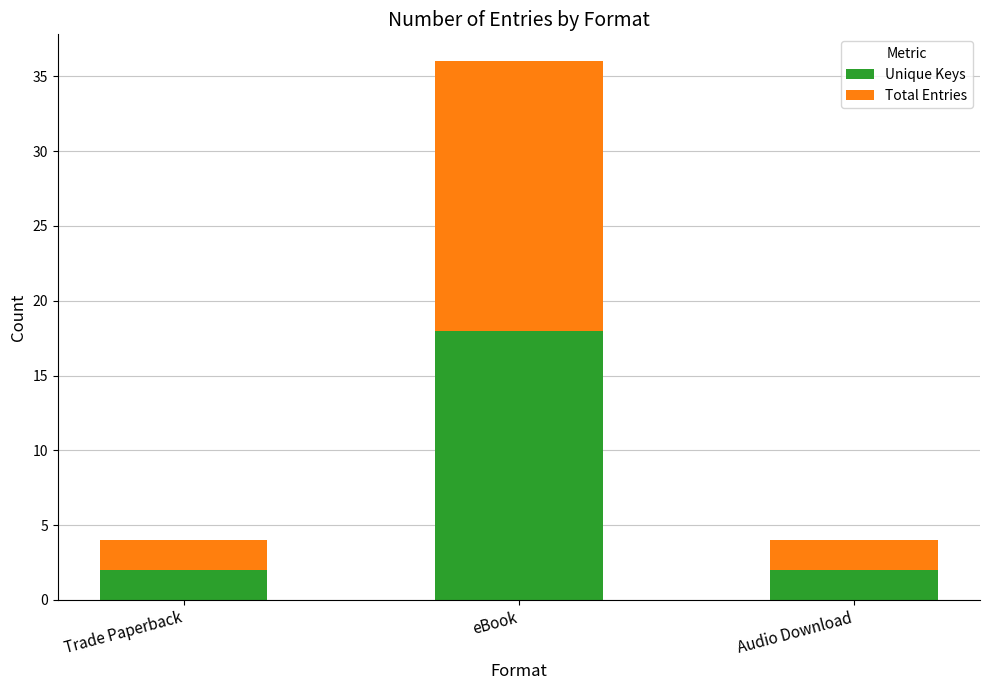

Is it true that Unique Keys equals 2 at Audio Download?

True